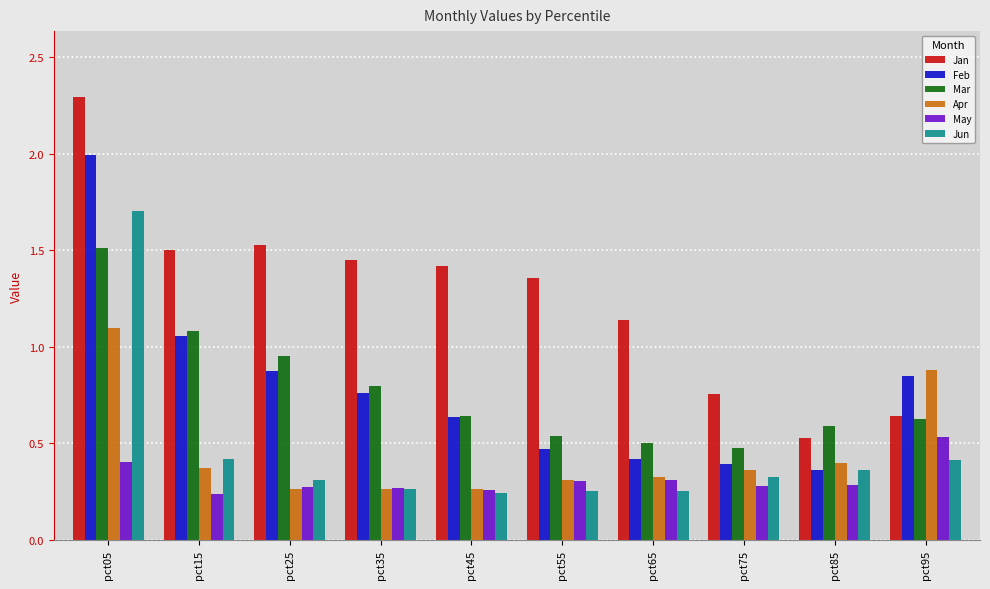

How many bars are there in each group?

6